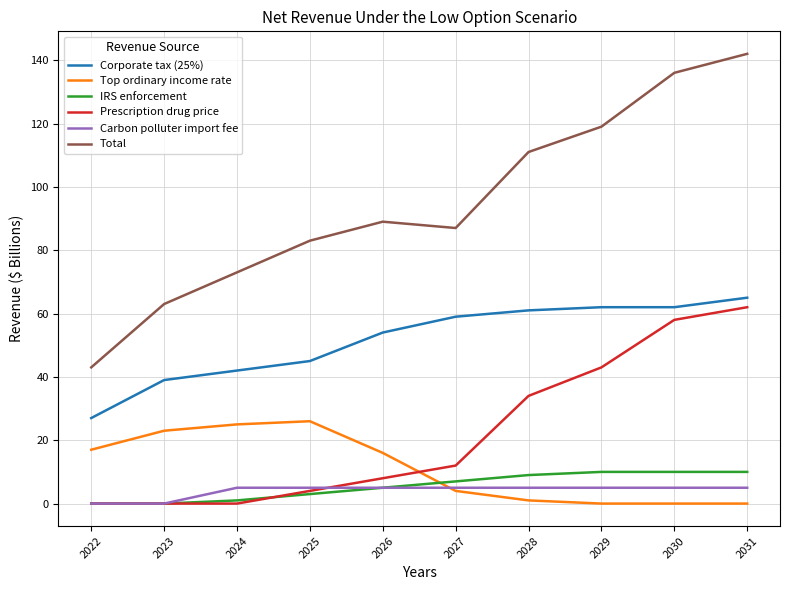

Which series changed the most between 2025 and 2028?

Prescription drug price